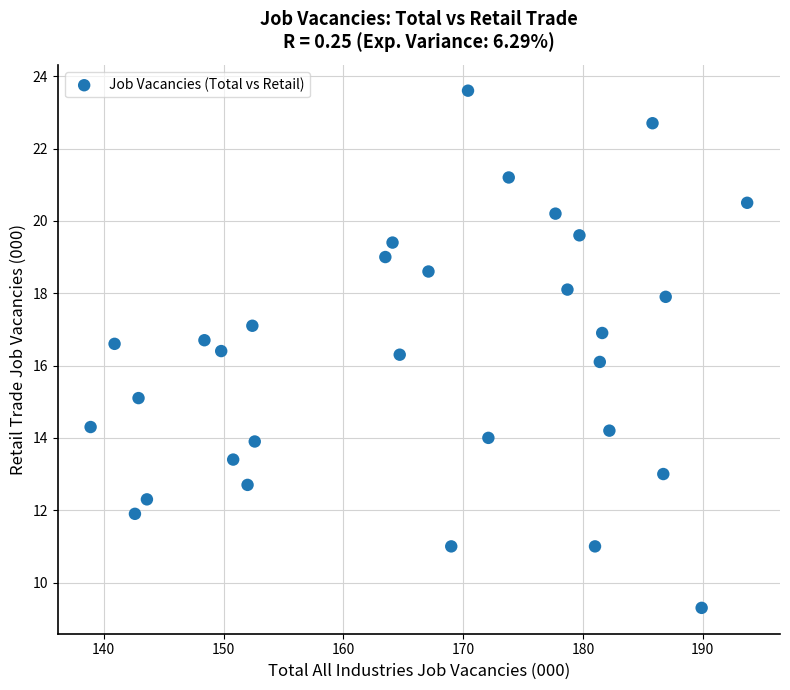

What is the range of Y values (max minus min)?

14.3